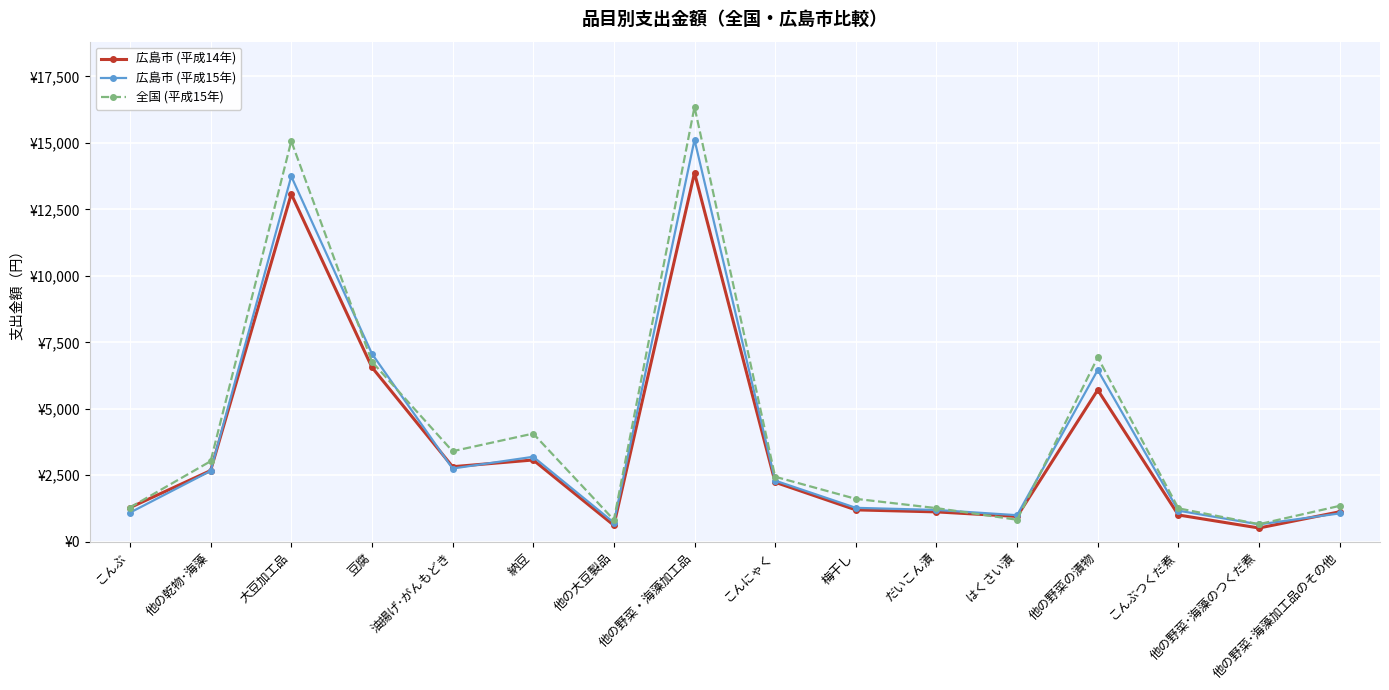

The value of 広島市 (平成14年) at 豆腐 is 9907. True or false?

False